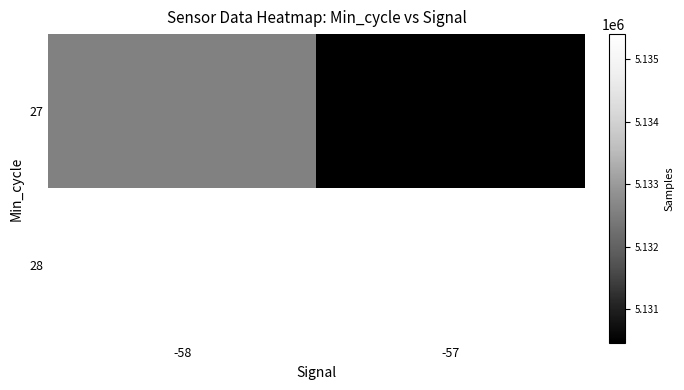

At how many categories does at least one series exceed 5130784?

2